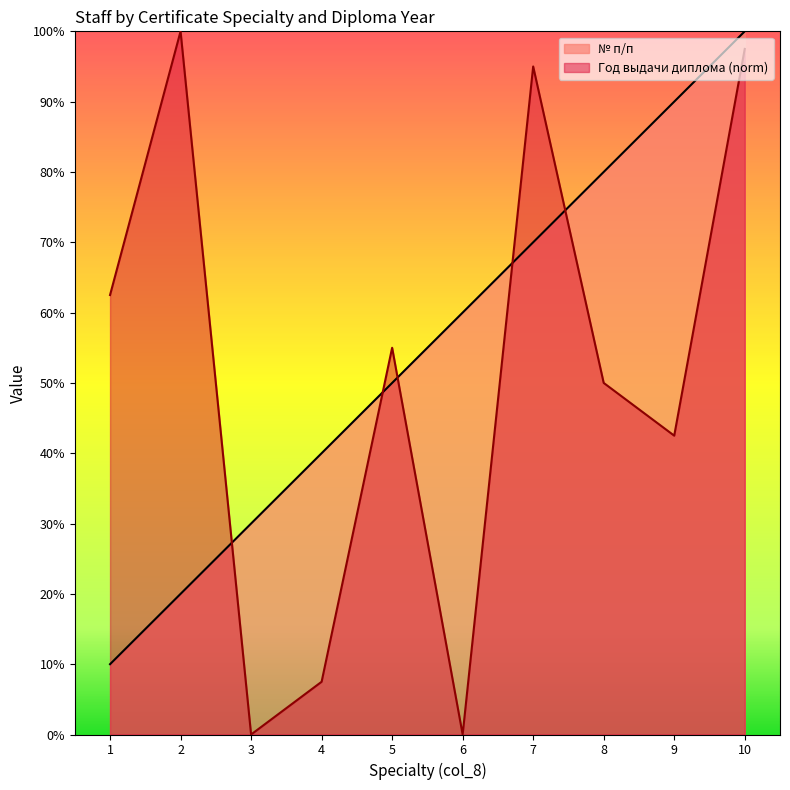

How many intersections are there between Год выдачи диплома and № п/п?

5